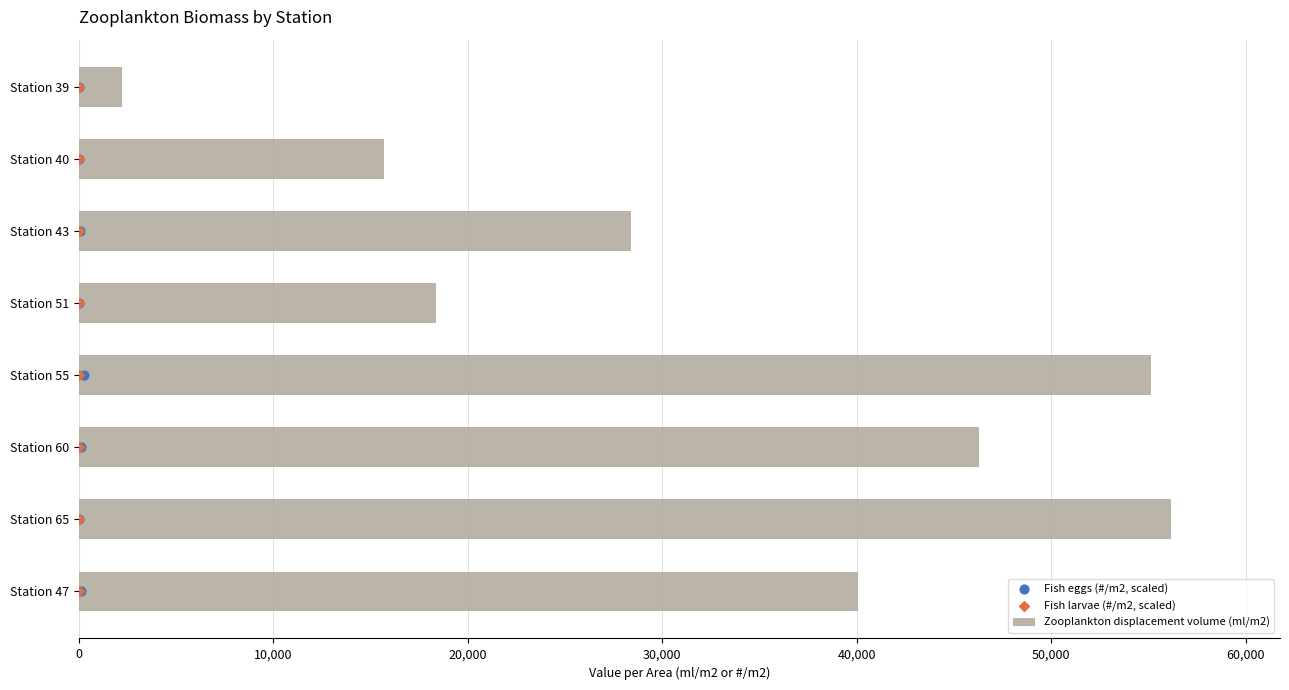

Where is Zooplankton displacement volume (ml/m2) nearest to the value 29184?

Station 43